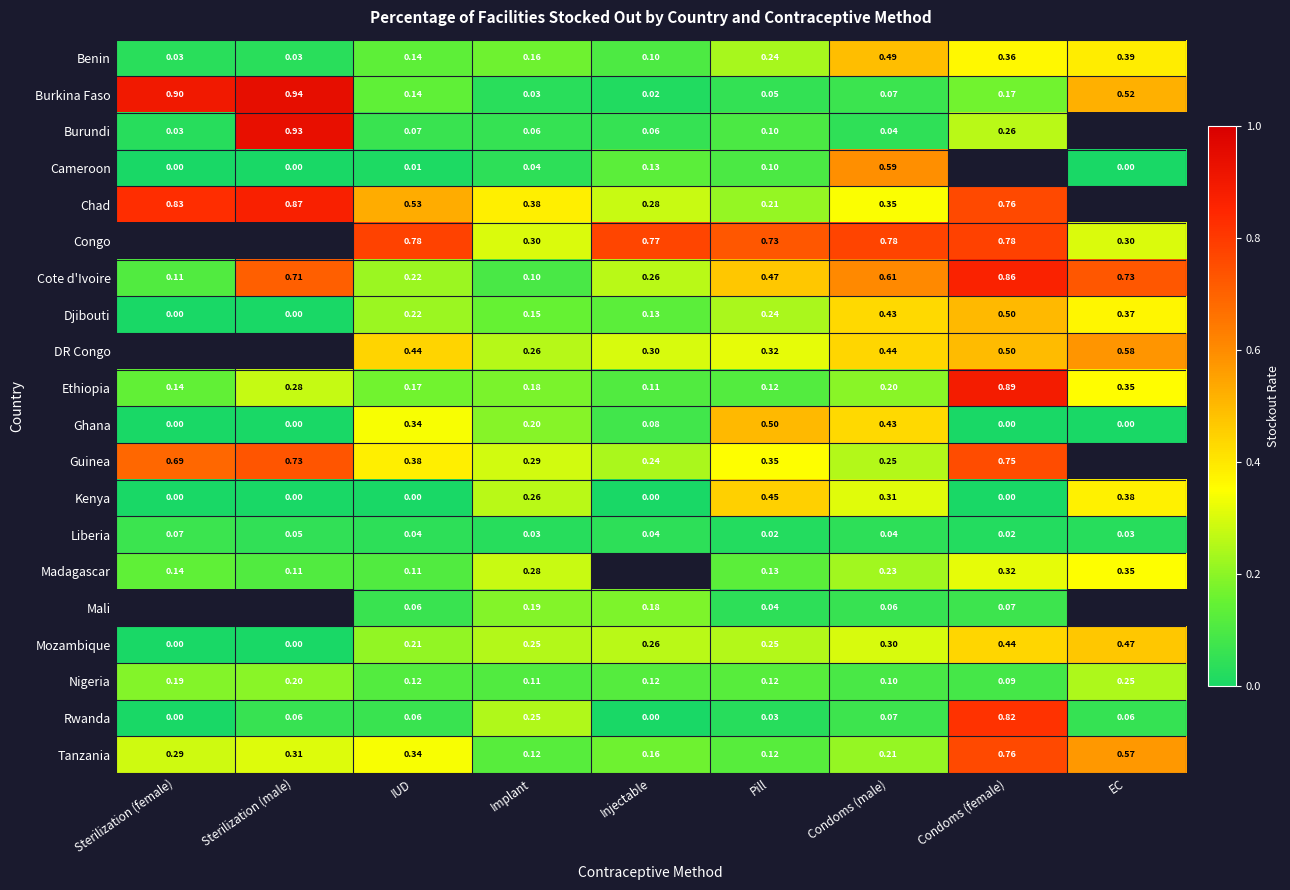

Is the value of DR Congo at EC greater than the value of Madagascar at Sterilization (male)?

Yes